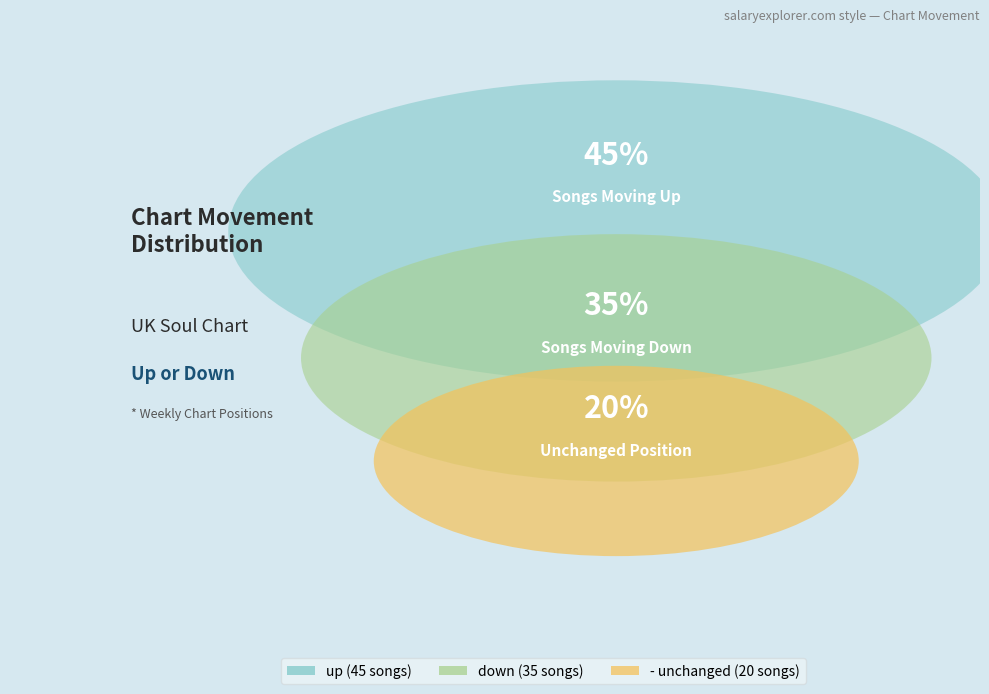

Do - and down together represent more than half of the pie?

Yes